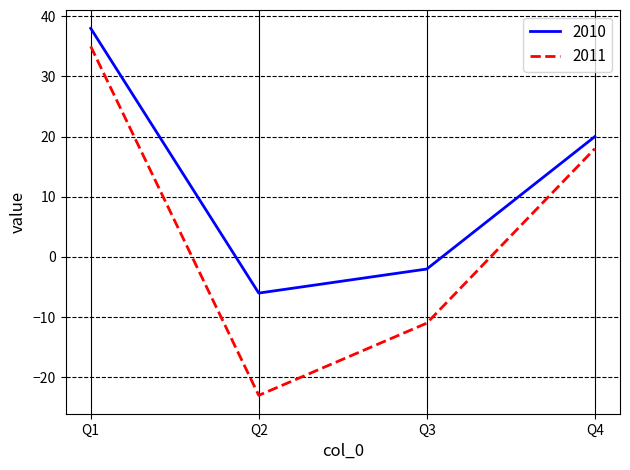

What is the total value across all series at Q1?

73